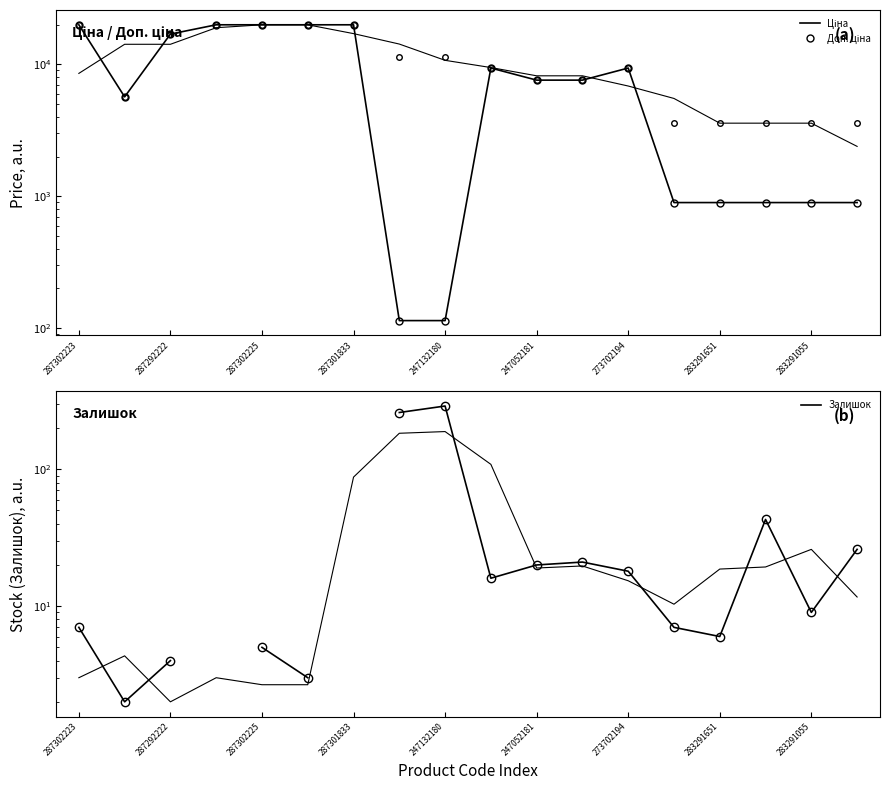

True or false: Залишок and Доп. ціна intersect in this chart.

False